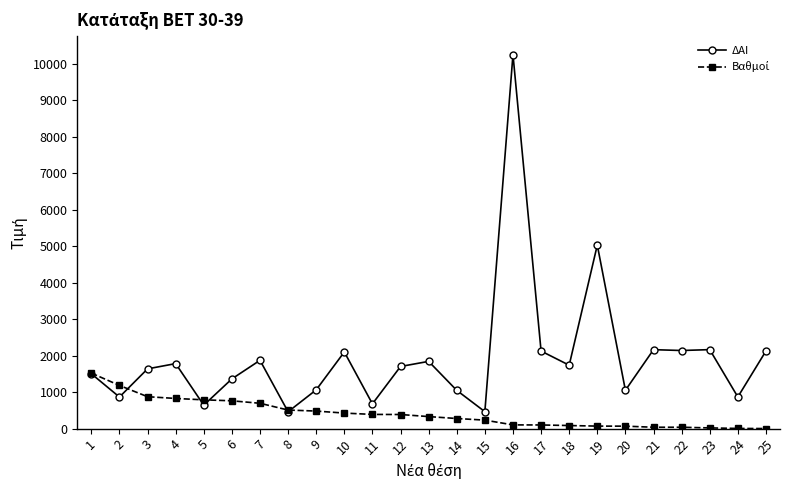

At which category is the sum across all series the highest?

16